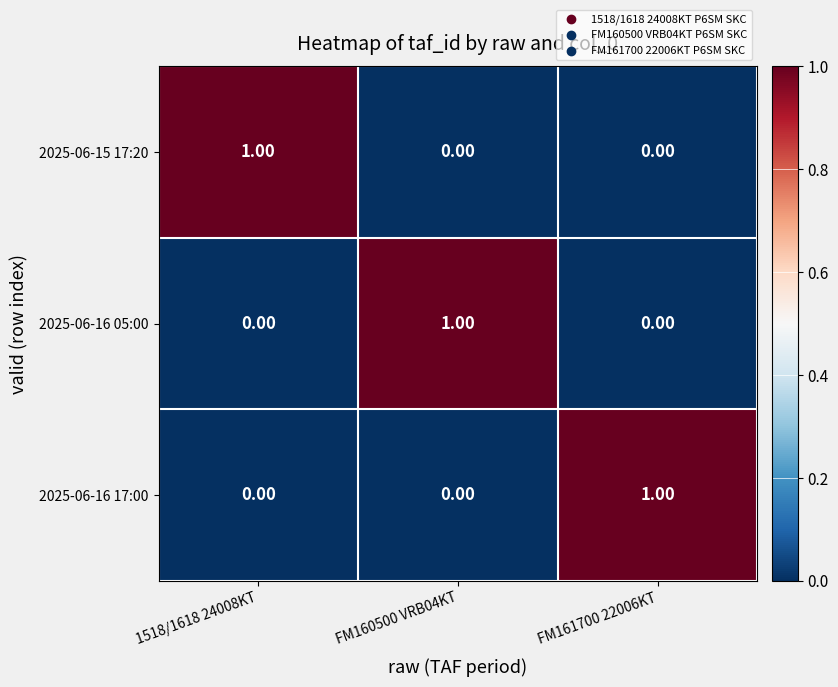

How many values in the 2025-06-16 05:00 series exceed 0?

1